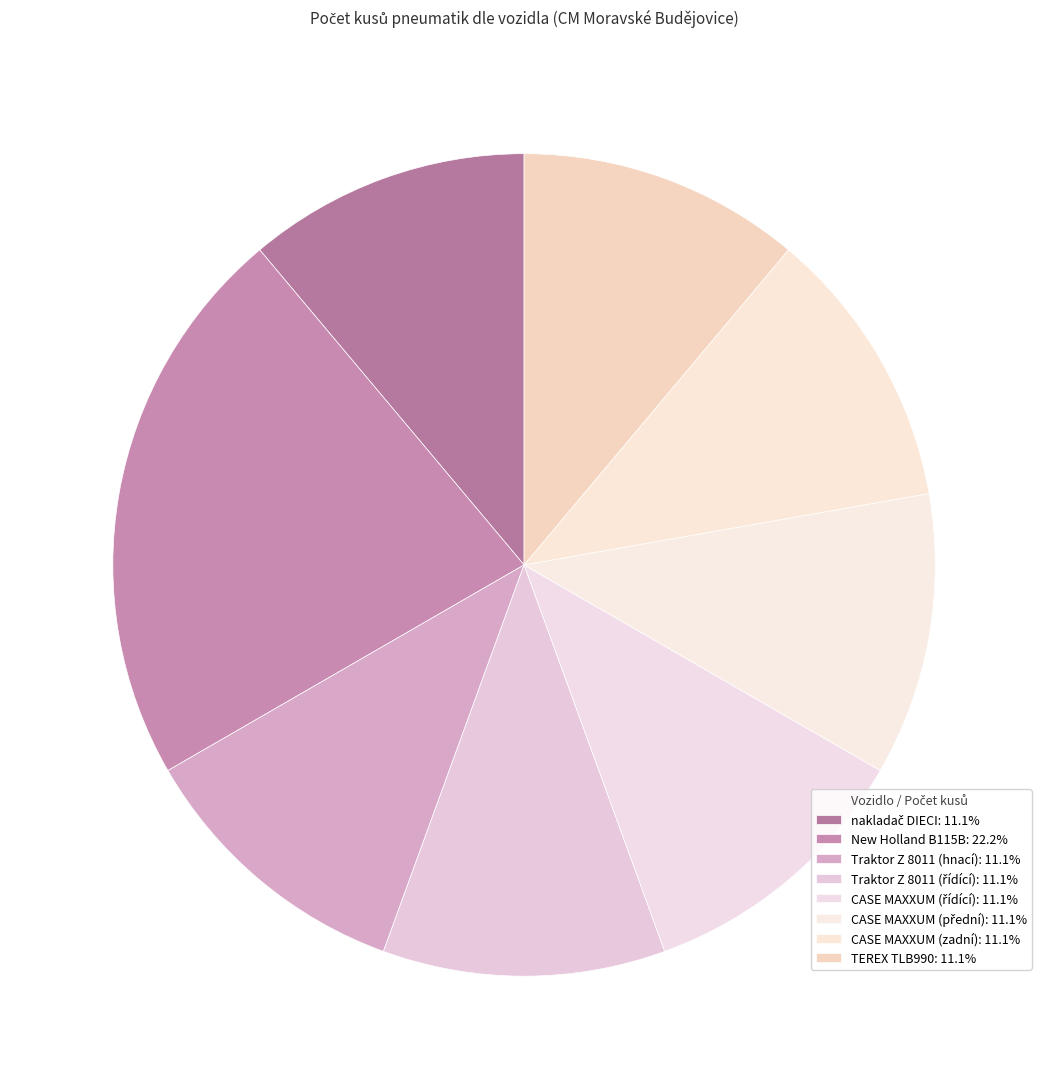

Count the number of slices in the pie.

8